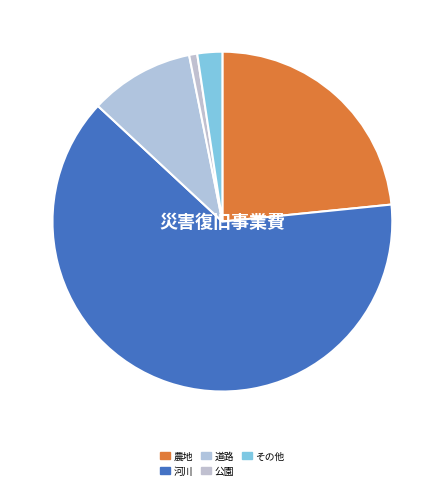

How many slices are in this pie chart?

5